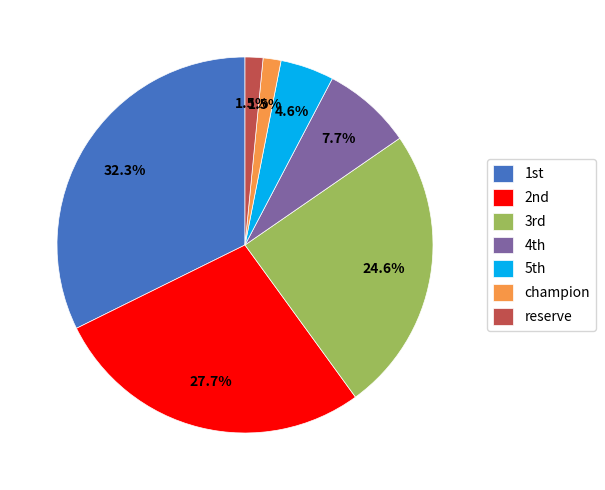

Count the number of slices in the pie.

7